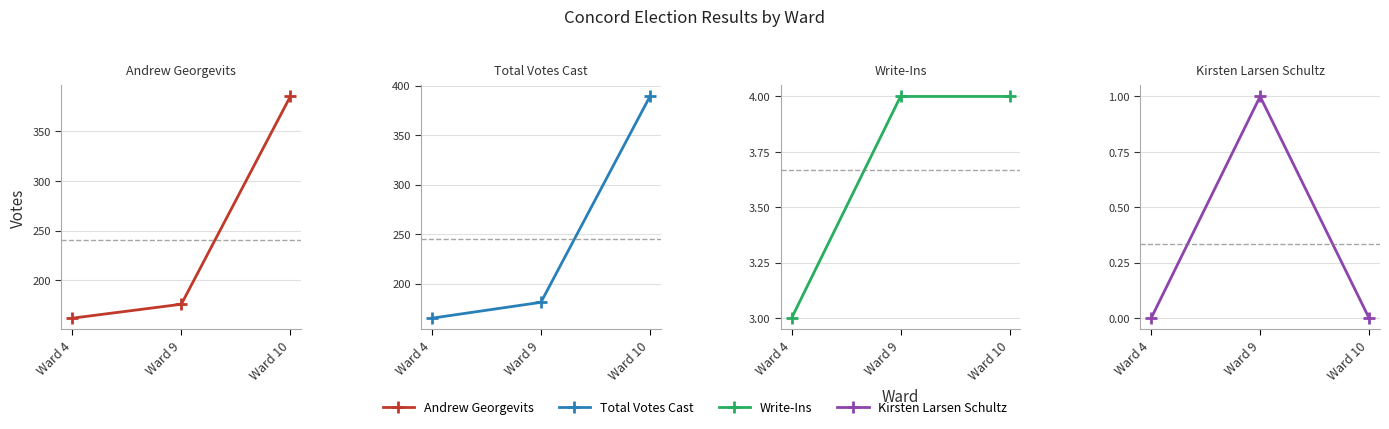

What is the average value of the Write-Ins series?

4